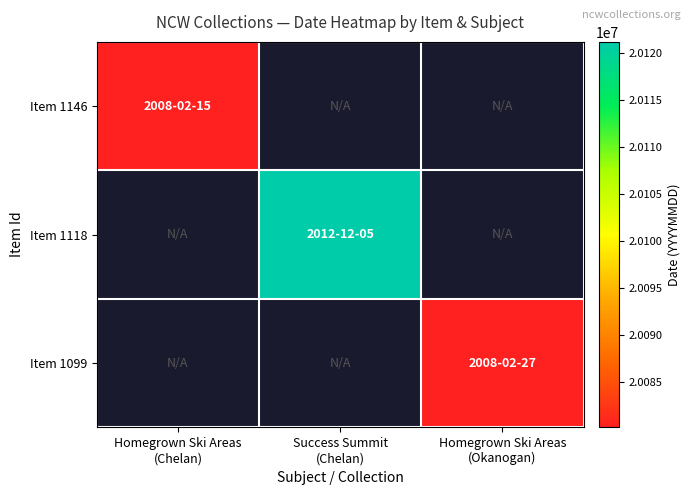

List the labels in order of Item 1146 value, smallest first.

Homegrown Ski Areas (Chelan), Success Summit (Chelan), Homegrown Ski Areas (Okanogan)